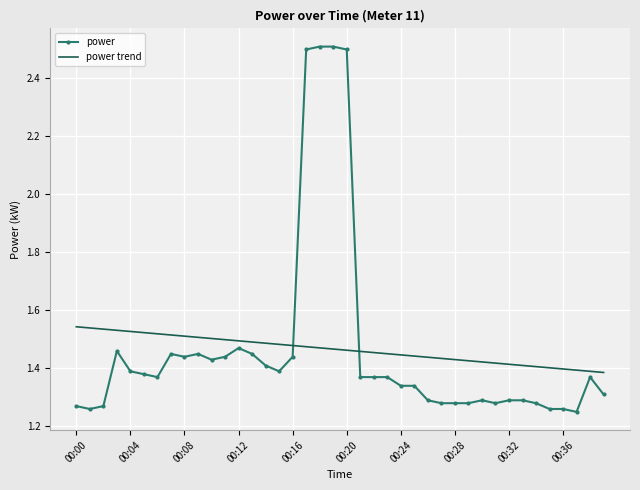

True or false: power and power trend intersect in this chart.

True